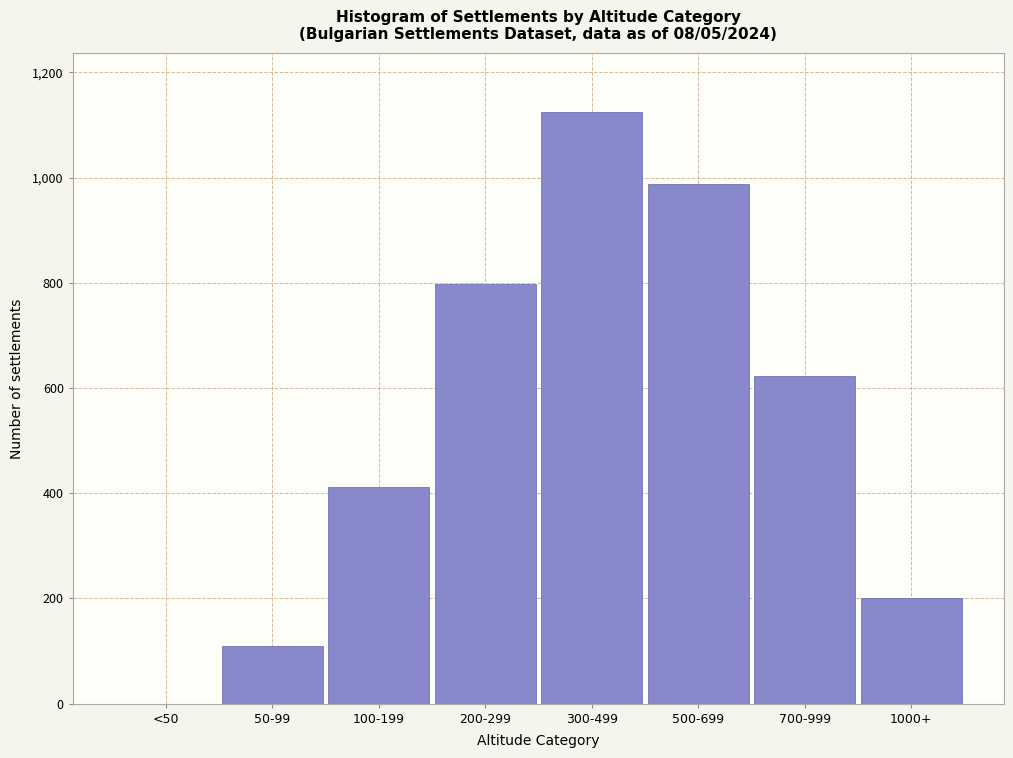

Reading left to right, extract all data points from this chart.

<50=0	50-99=109	100-199=412	200-299=798	300-499=1124	500-699=987	700-999=623	1000+=201